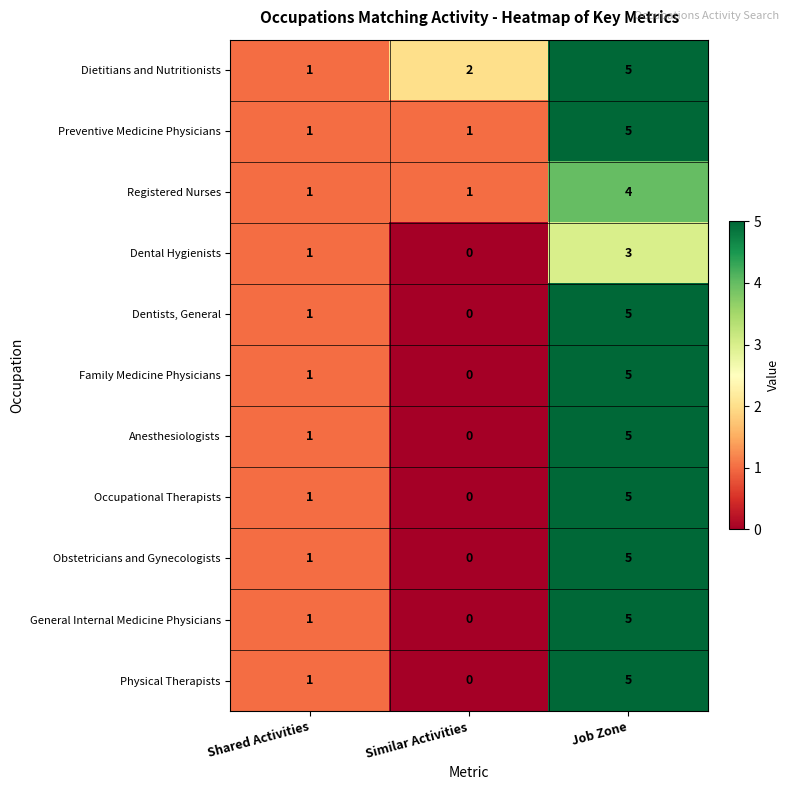

At which category is the sum across all series the highest?

Job Zone